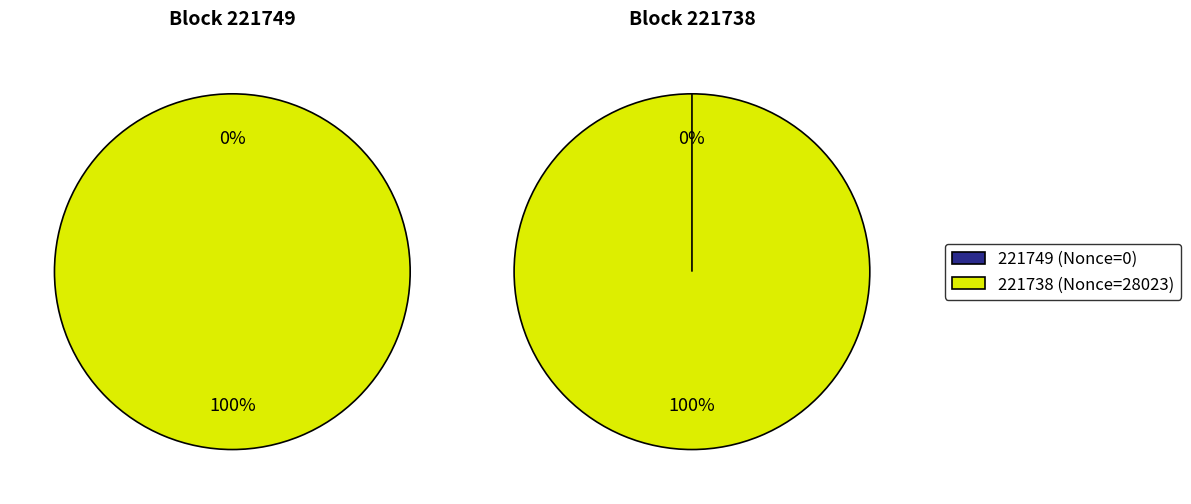

Count the number of slices in the pie.

2